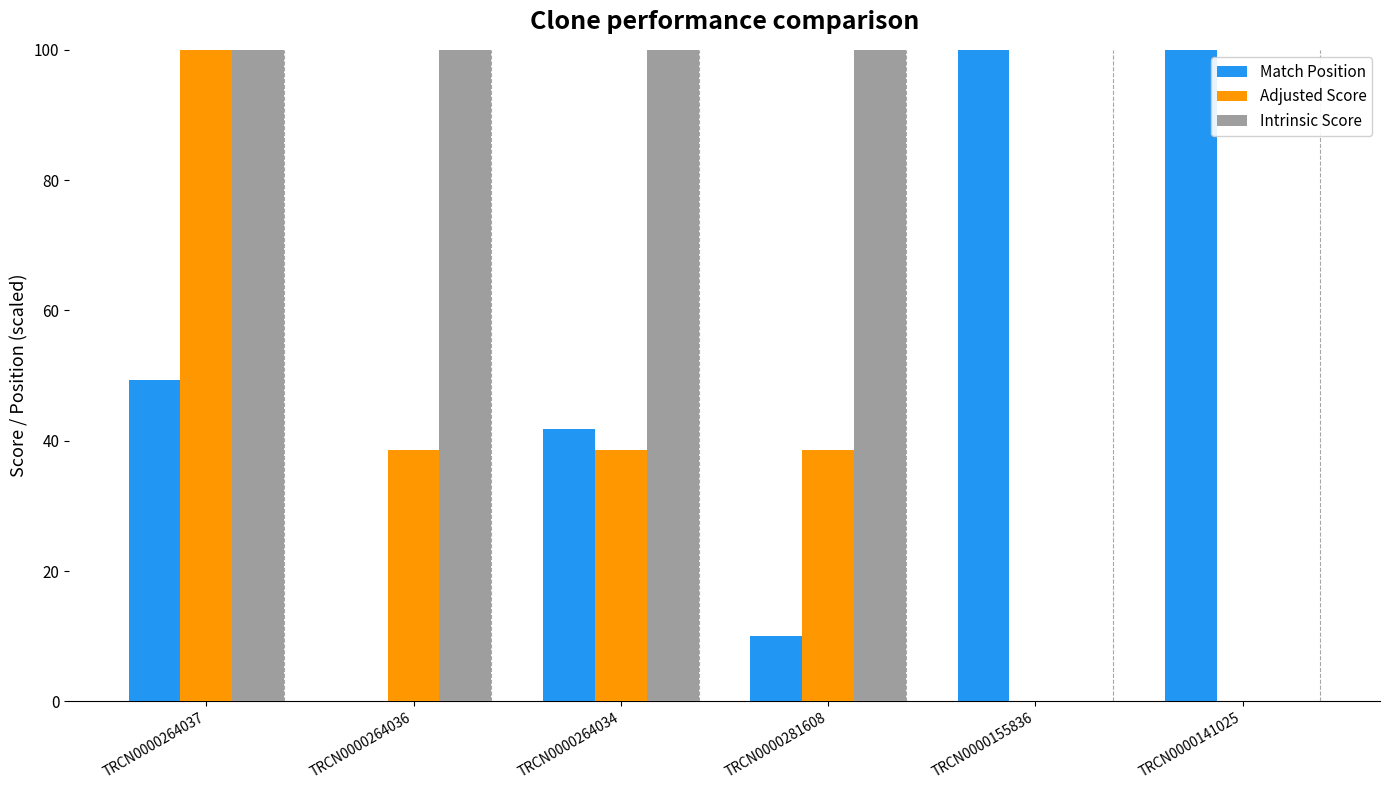

Is the value of Adjusted Score at TRCN0000264036 greater than the value of Intrinsic Score at TRCN0000155836?

Yes